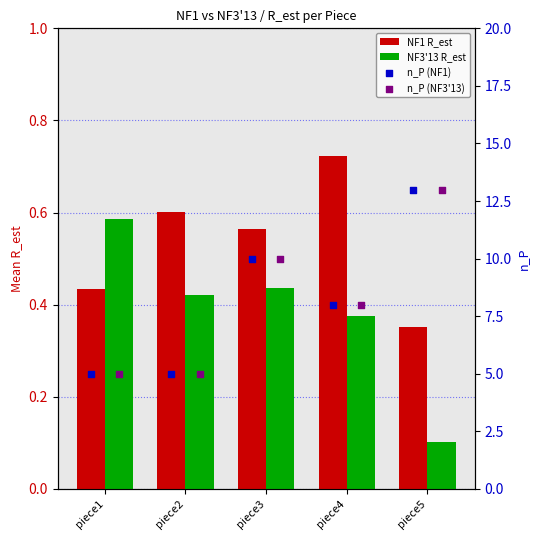

Which series reaches the minimum Y coordinate?

NF3'13 R_est